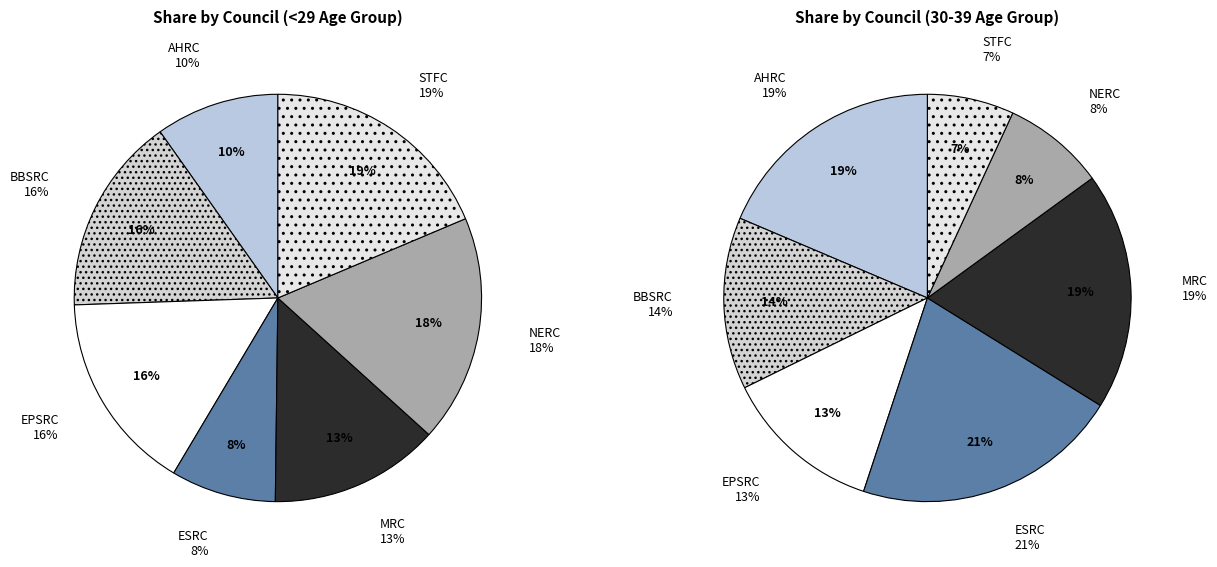

True or false: EPSRC accounts for 10% of the total.

False